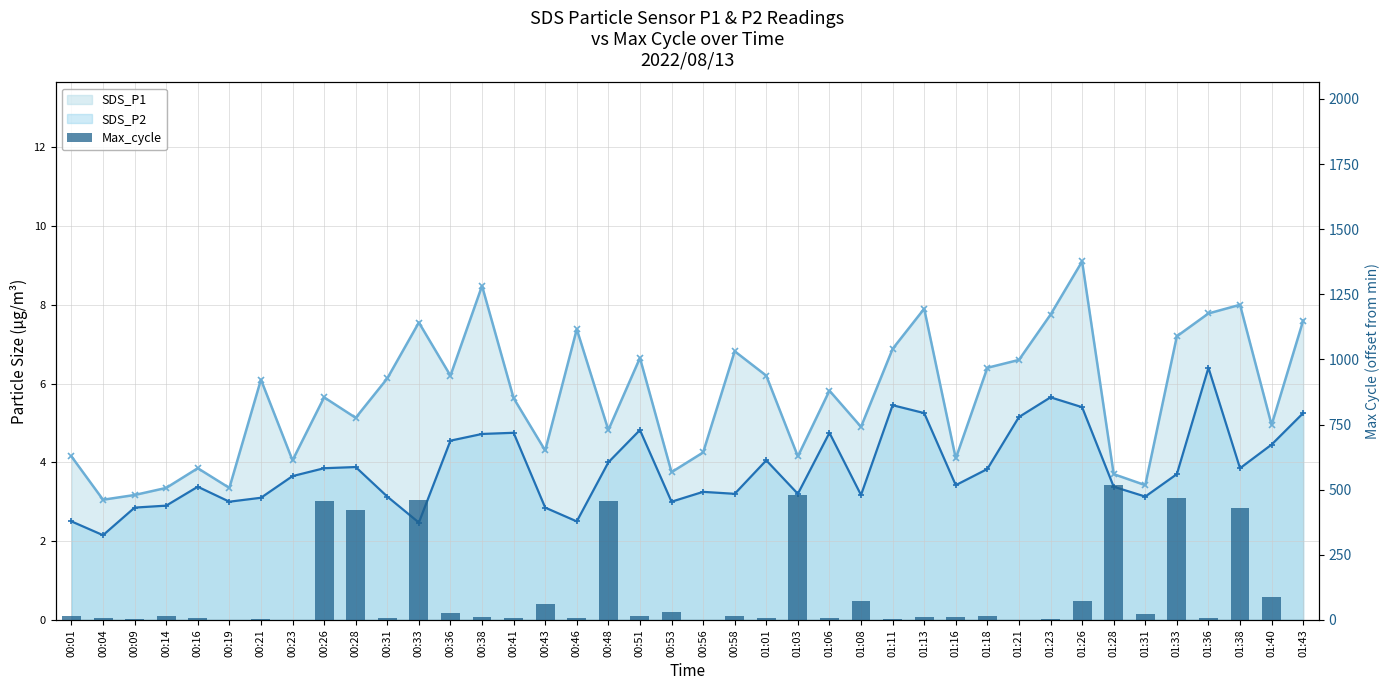

Is it true that the value at 01:40 is 119?

False